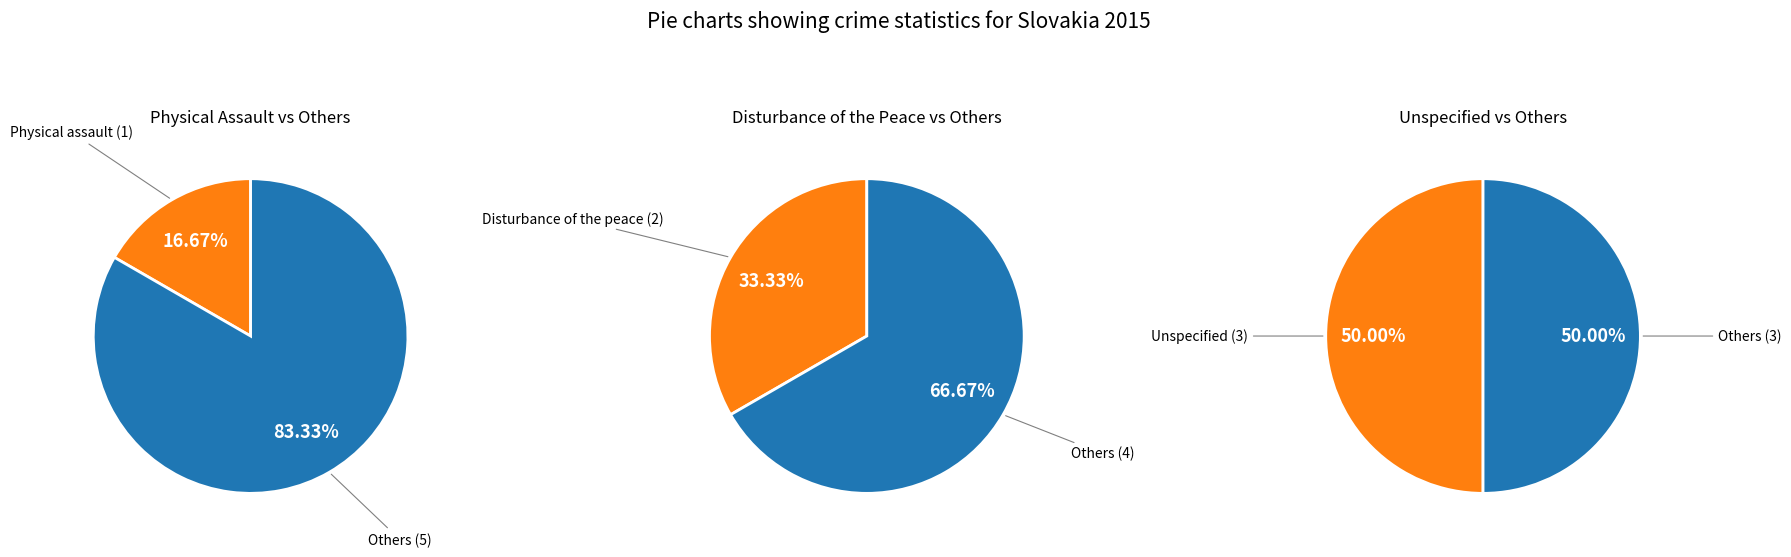

To the nearest percent, what is the combined percentage of Unspecified and Disturbance of the peace?

83%